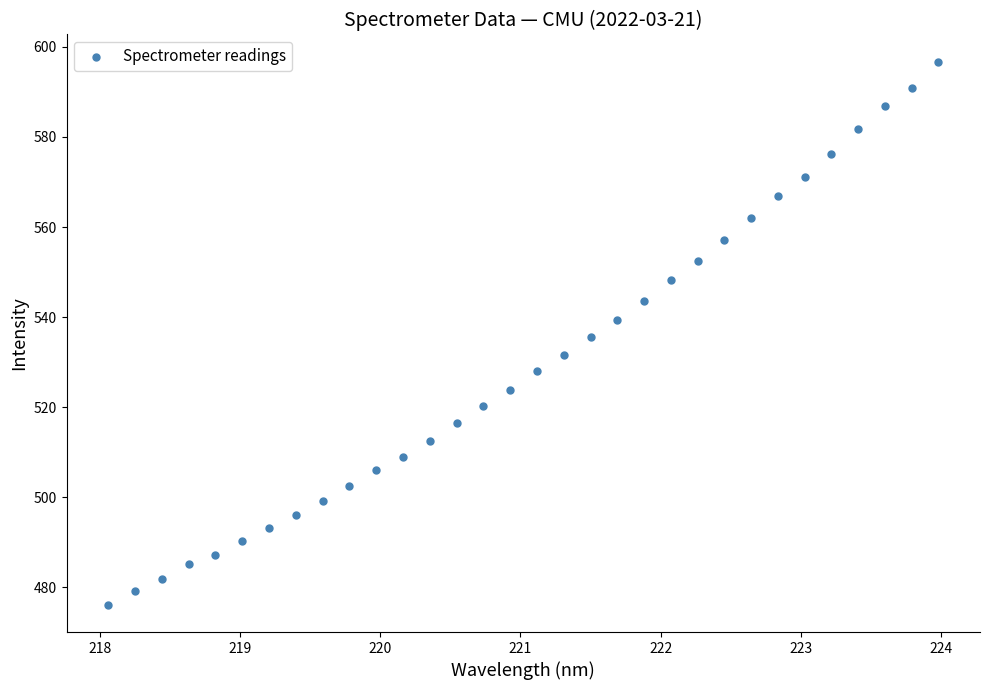

What is the range of Y values (max minus min)?

120.6